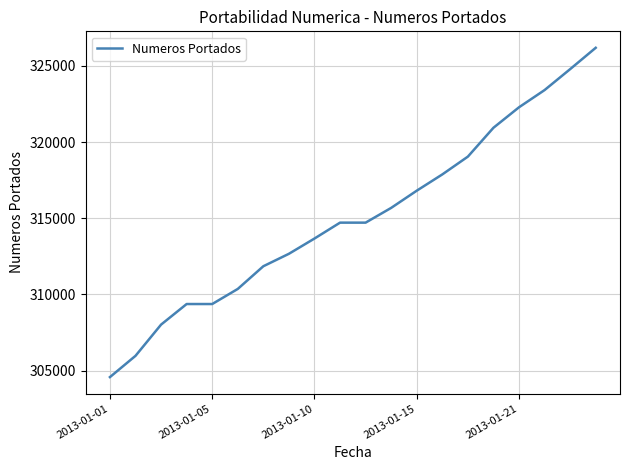

What is the smallest value displayed?

304573